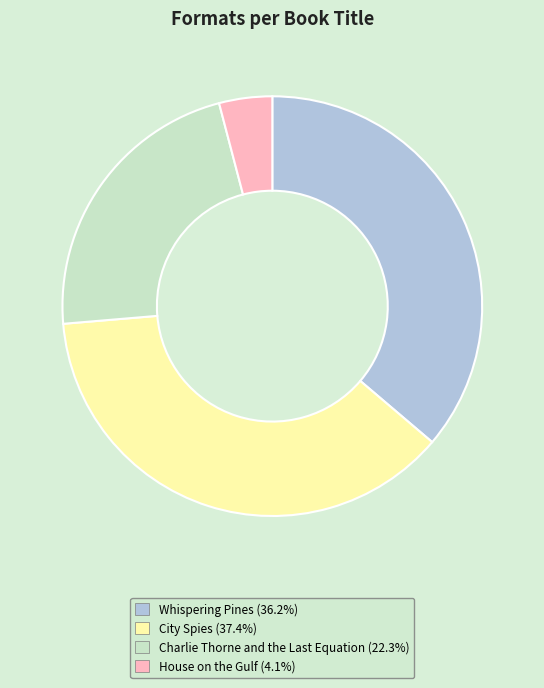

Which has a higher value, House on the Gulf or Whispering Pines?

Whispering Pines